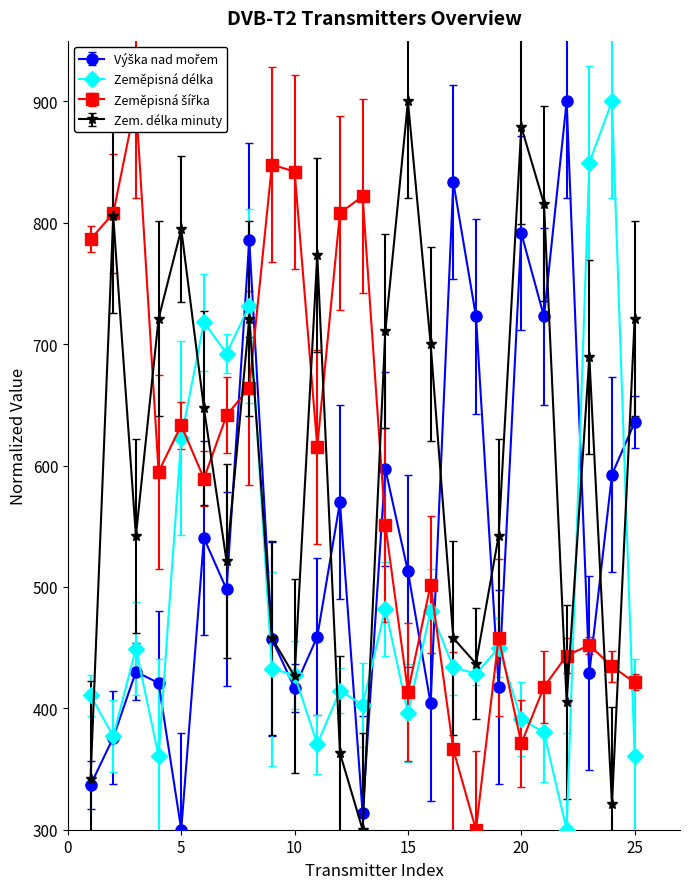

What is the difference between the maximum and minimum values in the Zeměpisná délka series?

600.0